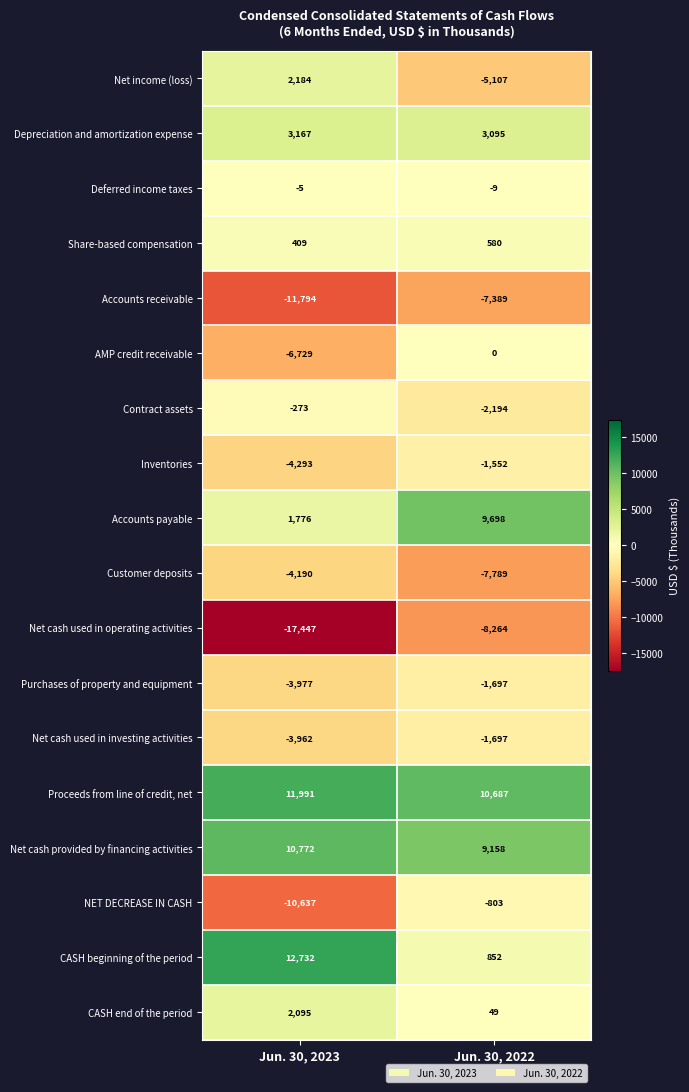

Which series has the largest total across all categories?

Proceeds from line of credit, net